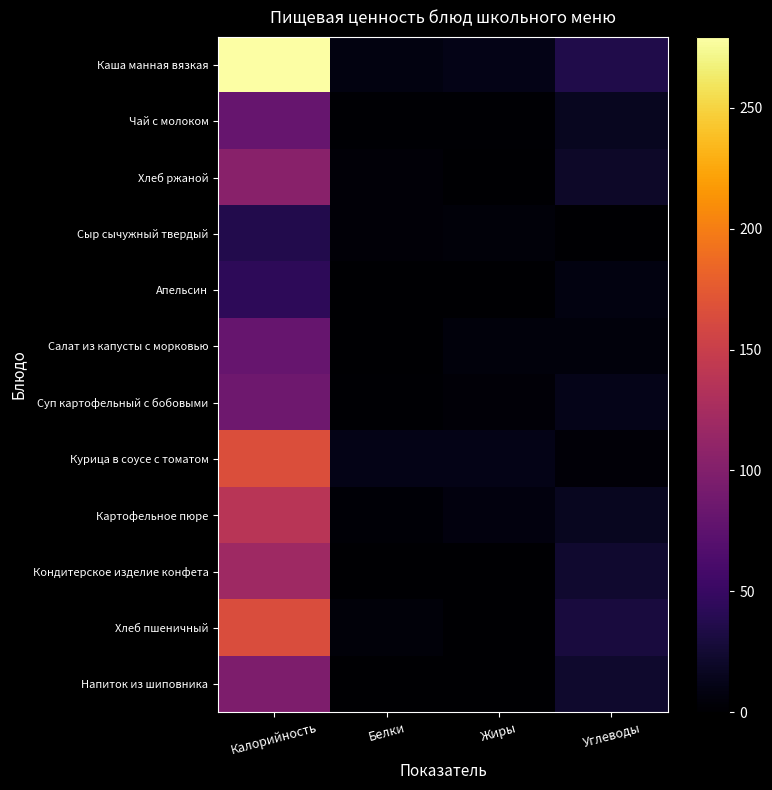

What is the total value across all series at Белки?

41.1